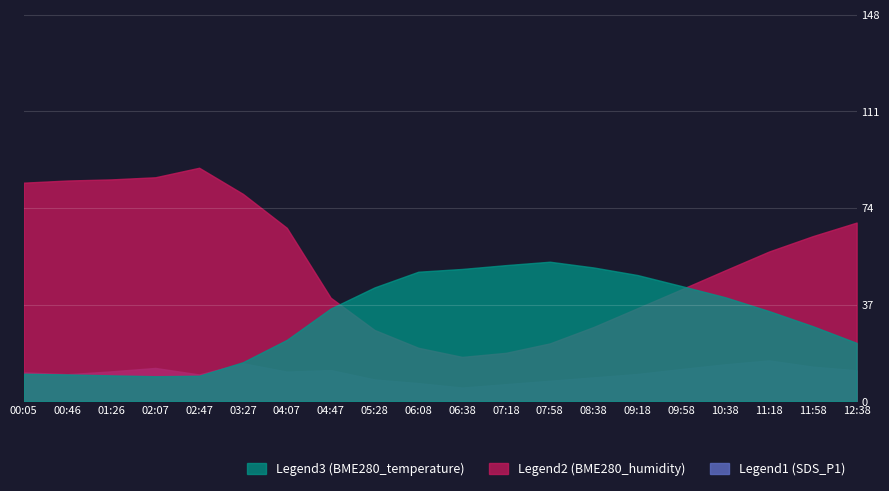

How many values in the BME280_temperature series exceed 35?

10